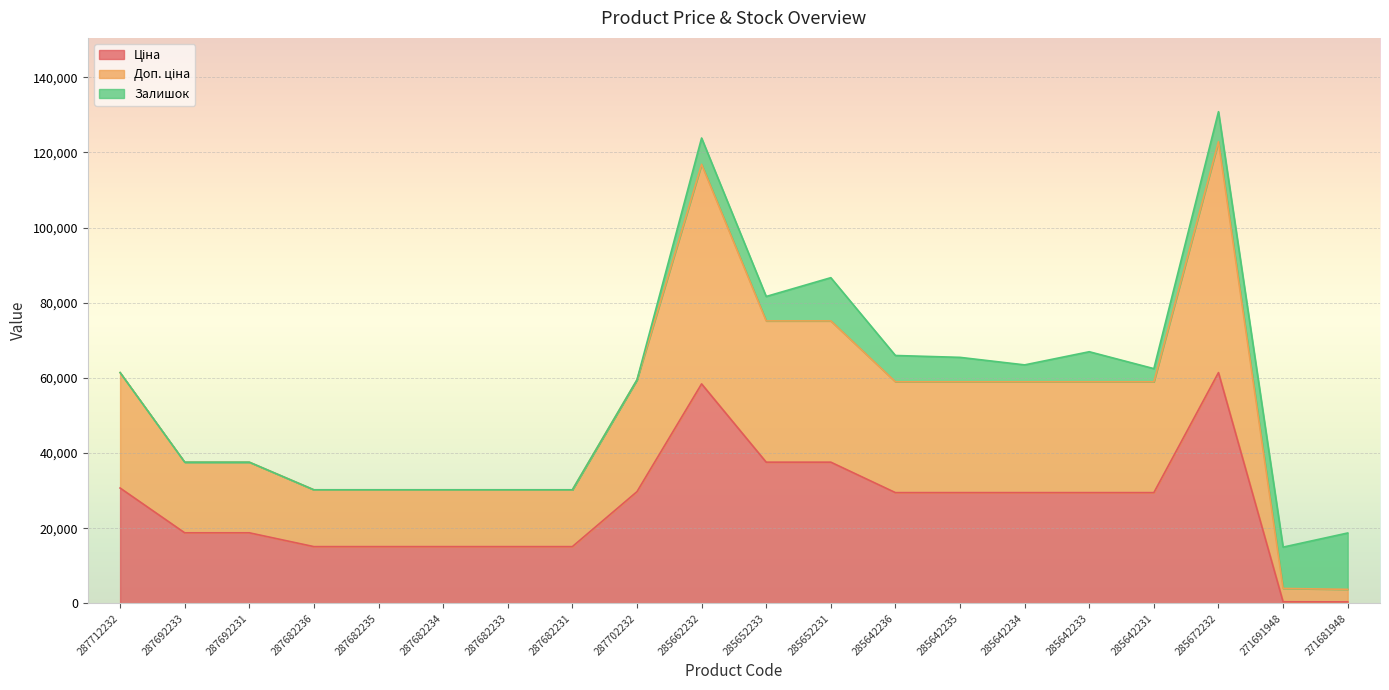

What is the total value across all series at 287692233?

37593.6